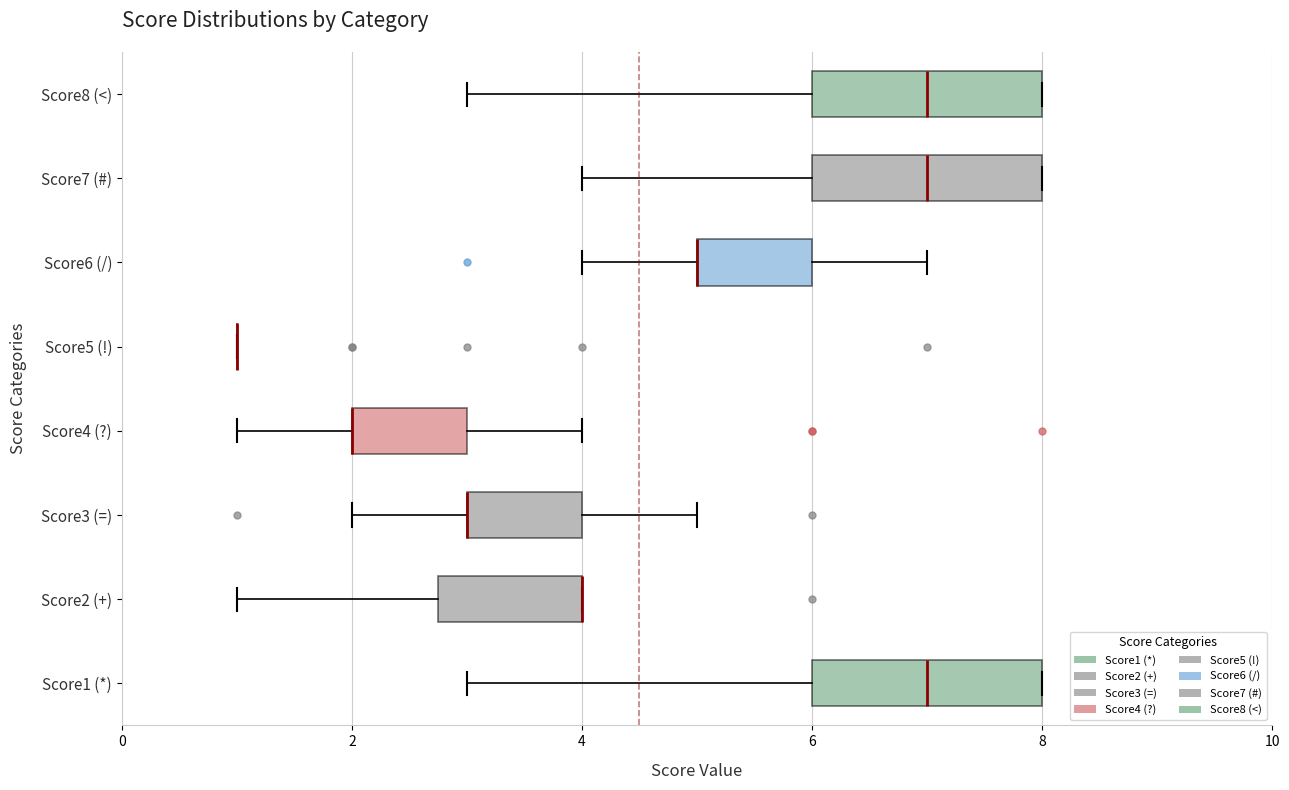

Reading bottom to top, transcribe this box plot: for each box, give where its median line is, the range the box spans, and where its two whiskers end, as read against the x-axis. The values are not printed on the chart, so give them approximately, as read against the axis.

Score1 (*): median 7.0, box 6.0 to 8.0, whiskers 3.0 to 8.0
Score2 (+): median 4.0 (drawn on the box's right edge), box 2.8 to 4.0, whiskers 1.0 to 4.0
Score3 (=): median 3.0 (drawn on the box's left edge), box 3.0 to 4.0, whiskers 2.0 to 5.0
Score4 (?): median 2.0 (drawn on the box's left edge), box 2.0 to 3.0, whiskers 1.0 to 4.0
Score5 (!): box collapsed to a line at 1.0, whiskers 1.0 to 1.0
Score6 (/): median 5.0 (drawn on the box's left edge), box 5.0 to 6.0, whiskers 4.0 to 7.0
Score7 (#): median 7.0, box 6.0 to 8.0, whiskers 4.0 to 8.0
Score8 (<): median 7.0, box 6.0 to 8.0, whiskers 3.0 to 8.0